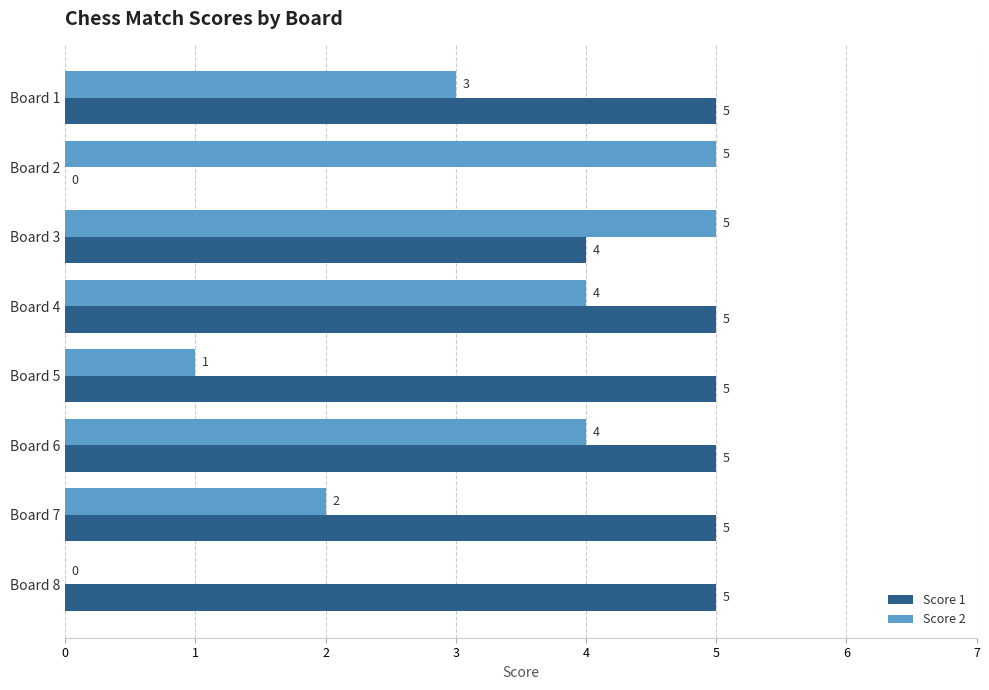

Is the value of Score 2 at Board 4 greater than the value of Score 1 at Board 8?

No